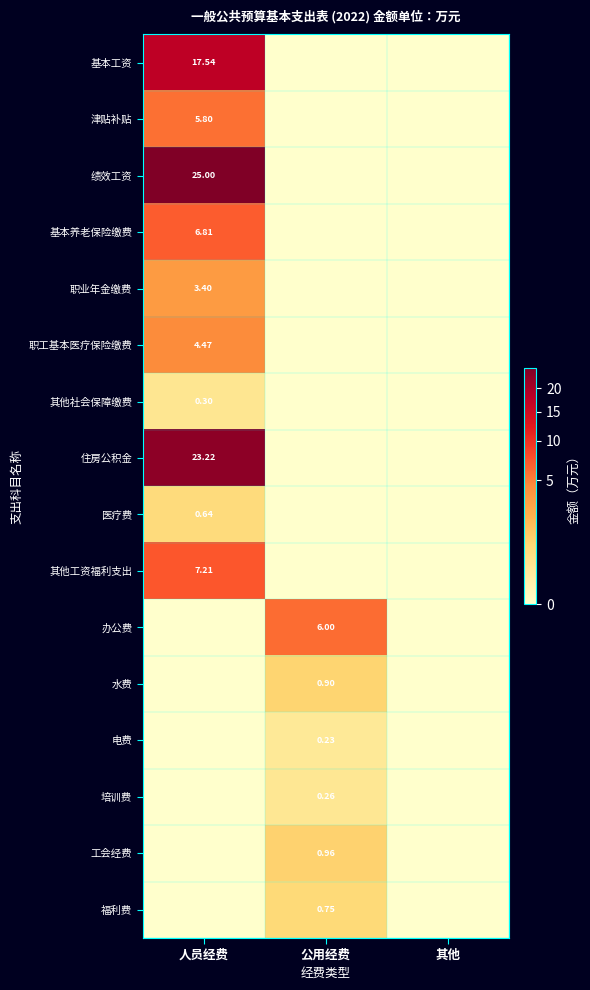

At how many categories does at least one series exceed 24?

1